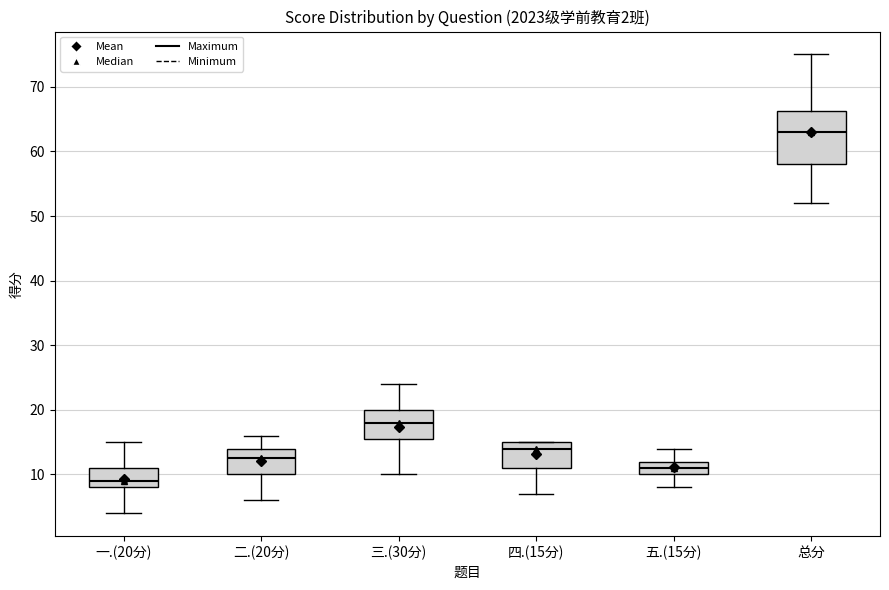

Which box has the lowest median line?

一.(20分)